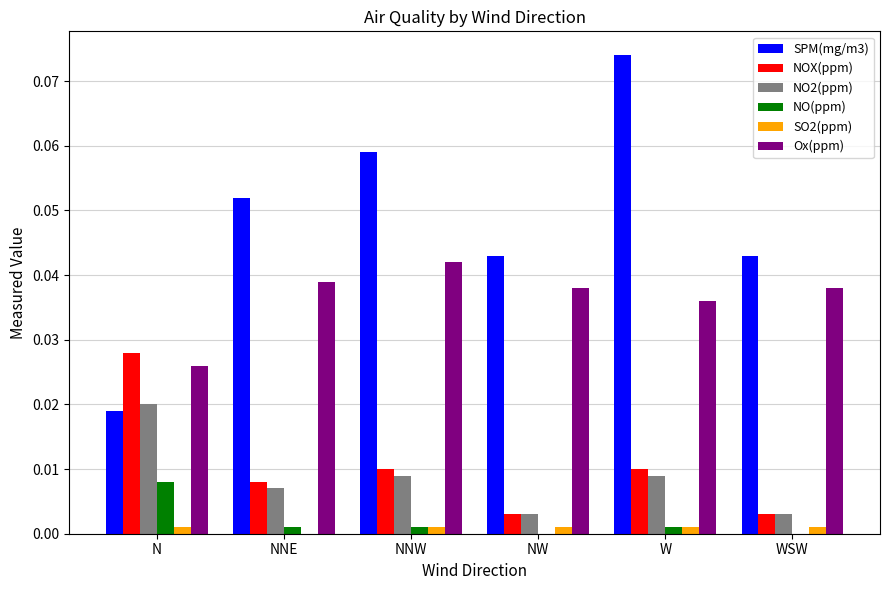

Which category has the highest value in the NOX(ppm) series?

N